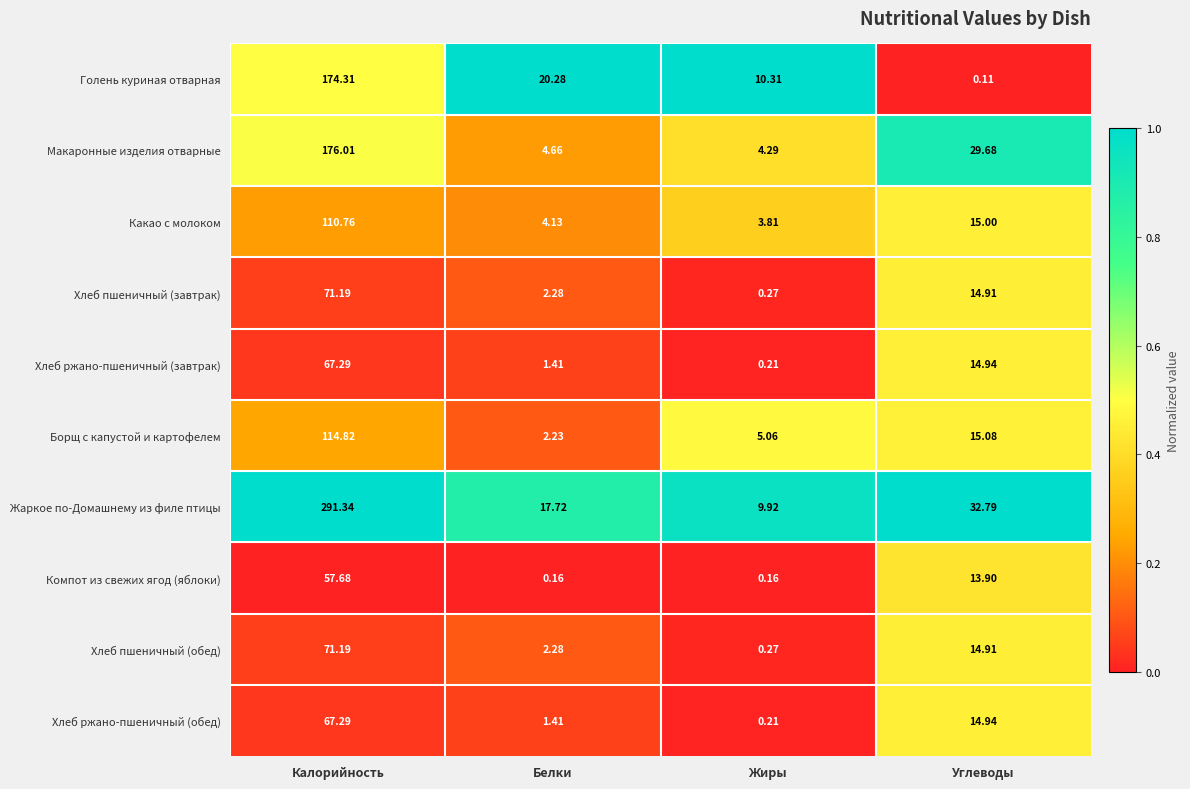

What is the total value across all series at Калорийность?

1201.9